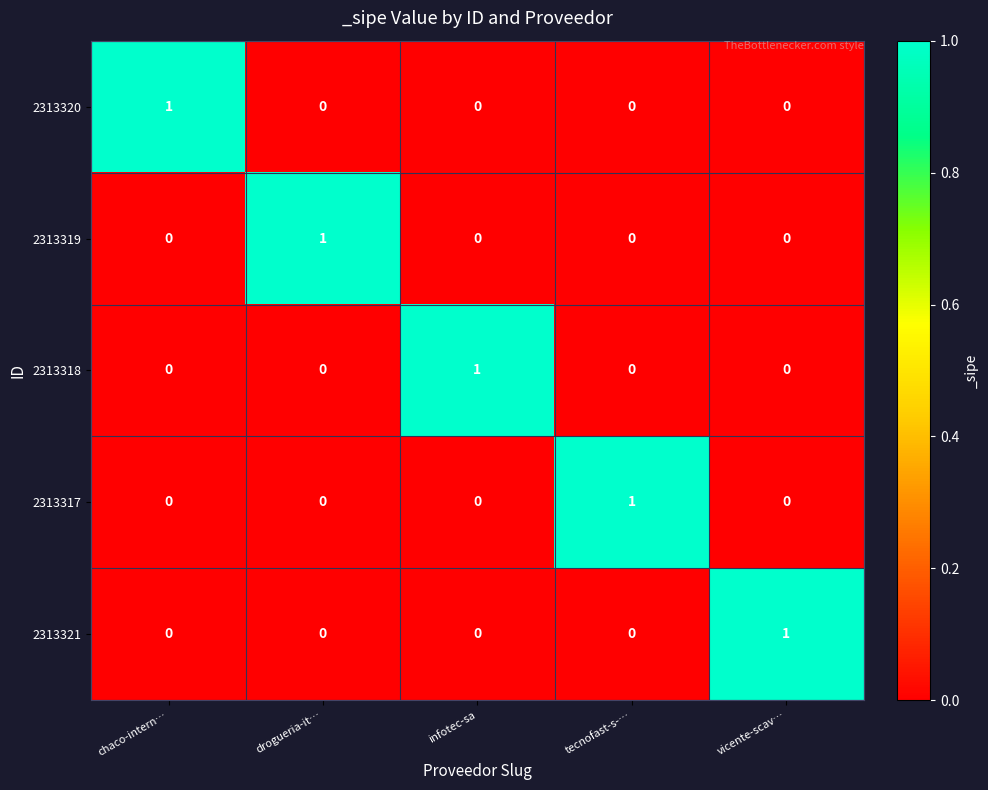

Is it true that 2313320 equals 0 at tecnofast-s-…?

True